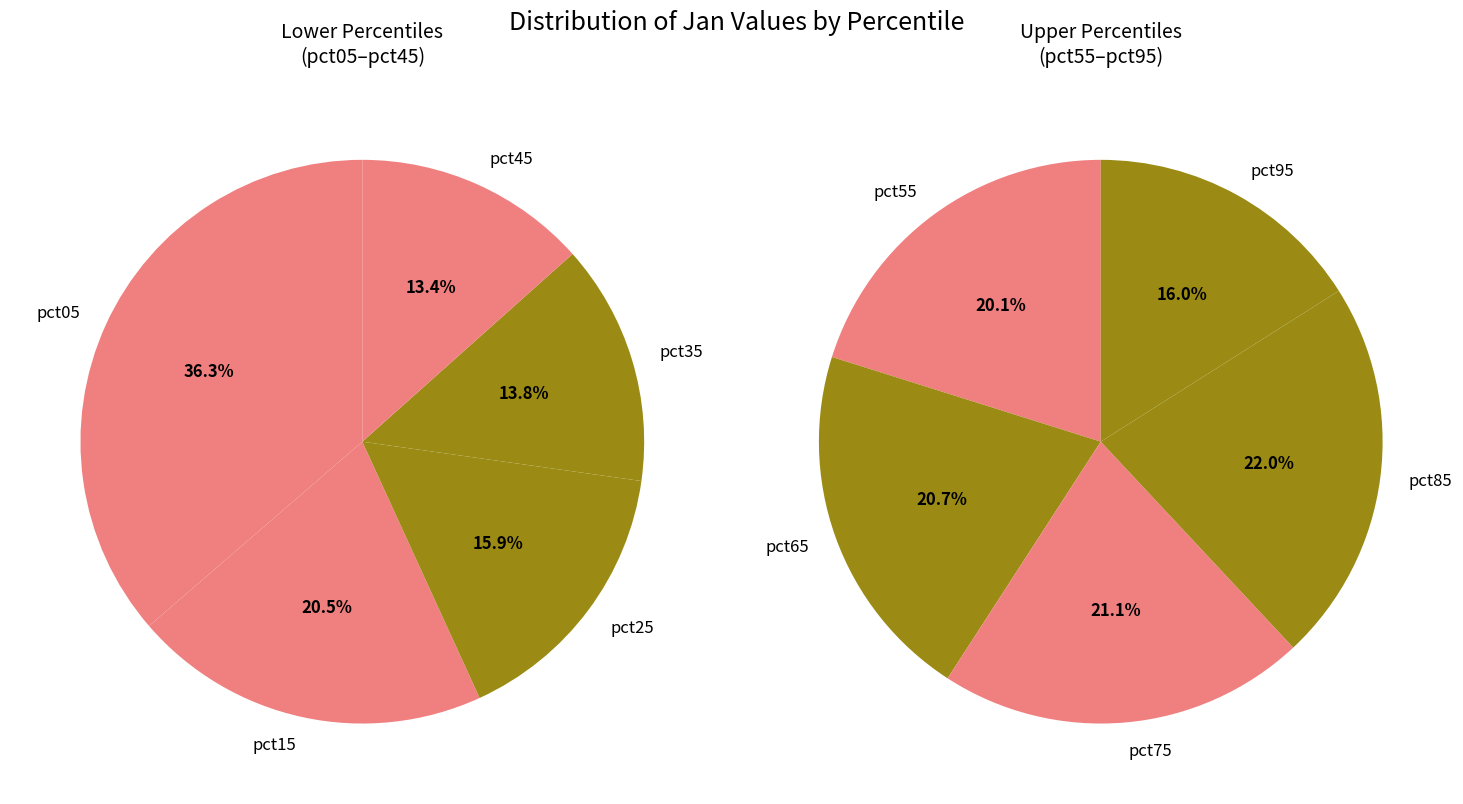

Is 2 the majority of the pie?

No